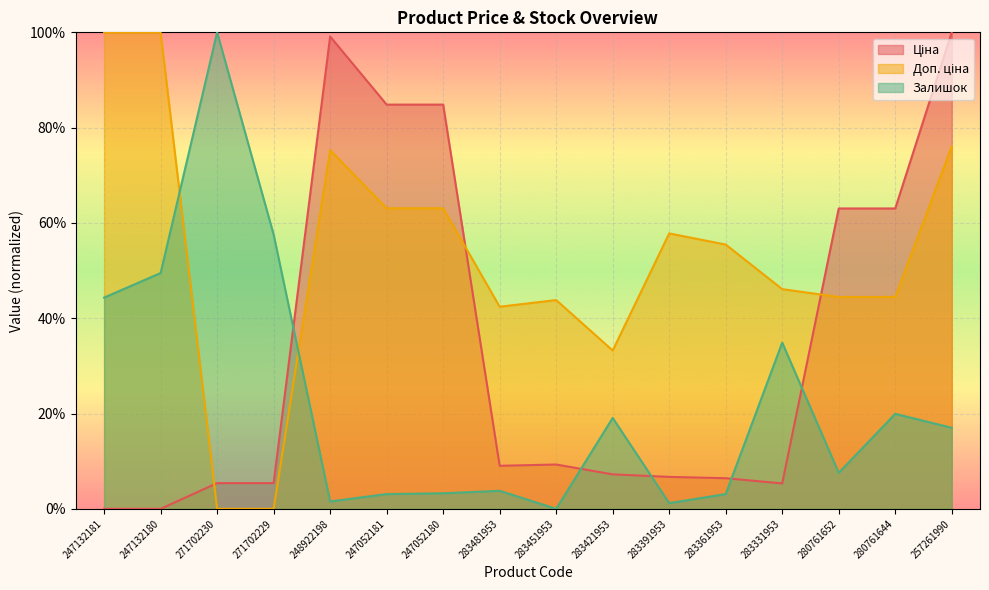

Reading left to right, what are all the values shown in this chart?

Ціна: 247132181=0.0	247132180=0.0	271702230=5.4	271702229=5.4	248922198=99.1	247052181=84.8	247052180=84.8	283481953=9.0	283451953=9.3	283421953=7.2	283391953=6.7	283361953=6.4	283331953=5.3	280761652=63.0	280761644=63.0	257261990=100.0
Доп. ціна: 247132181=100.0	247132180=100.0	271702230=0.0	271702229=0.0	248922198=75.3	247052181=63.1	247052180=63.1	283481953=42.4	283451953=43.8	283421953=33.2	283391953=57.8	283361953=55.5	283331953=46.1	280761652=44.5	280761644=44.5	257261990=76.0
Залишок: 247132181=44.3	247132180=49.5	271702230=100.0	271702229=57.6	248922198=1.5	247052181=3.1	247052180=3.3	283481953=3.8	283451953=0.0	283421953=19.1	283391953=1.2	283361953=3.1	283331953=34.9	280761652=7.6	280761644=19.9	257261990=17.0